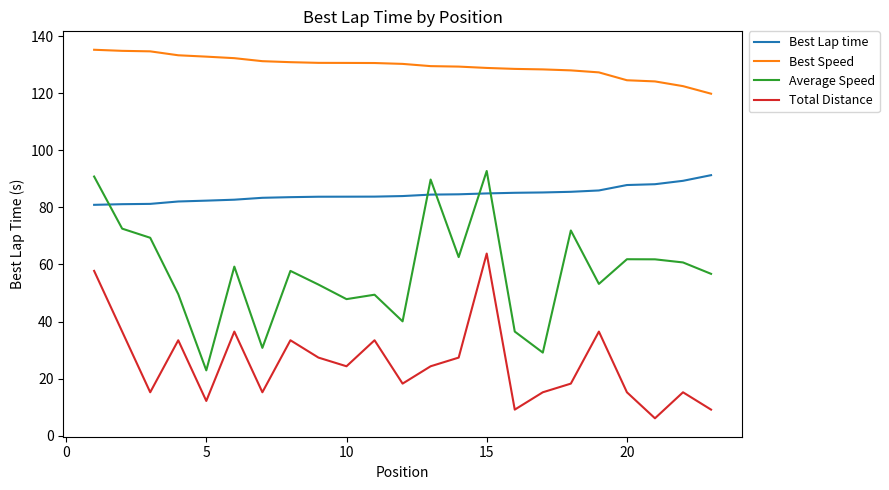

Which series has the largest range (max minus min)?

Average Speed